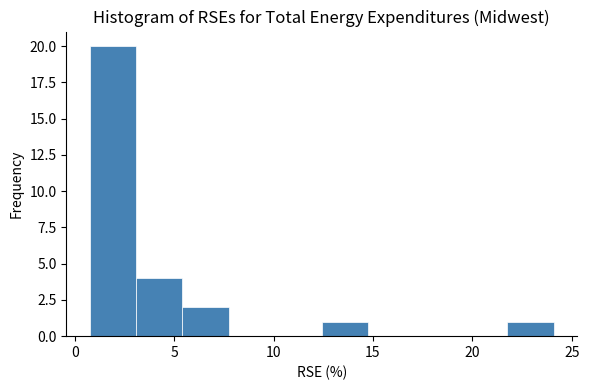

Which range on the x-axis has the tallest bar?

1.0 to 3.0